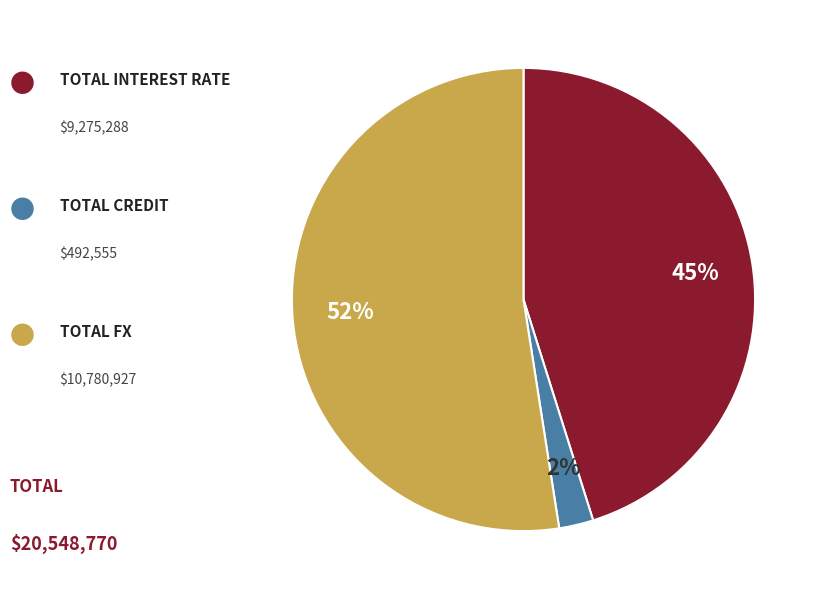

To the nearest percent, what is the average slice percentage?

33%